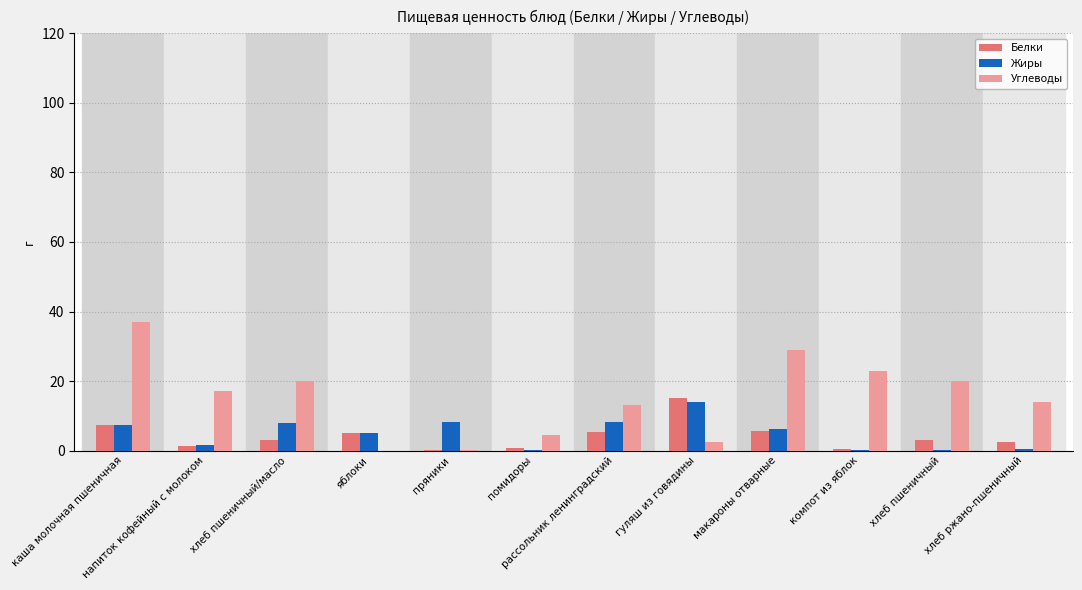

Is the value of Углеводы at компот из яблок greater than the value of Белки at напиток кофейный с молоком?

Yes